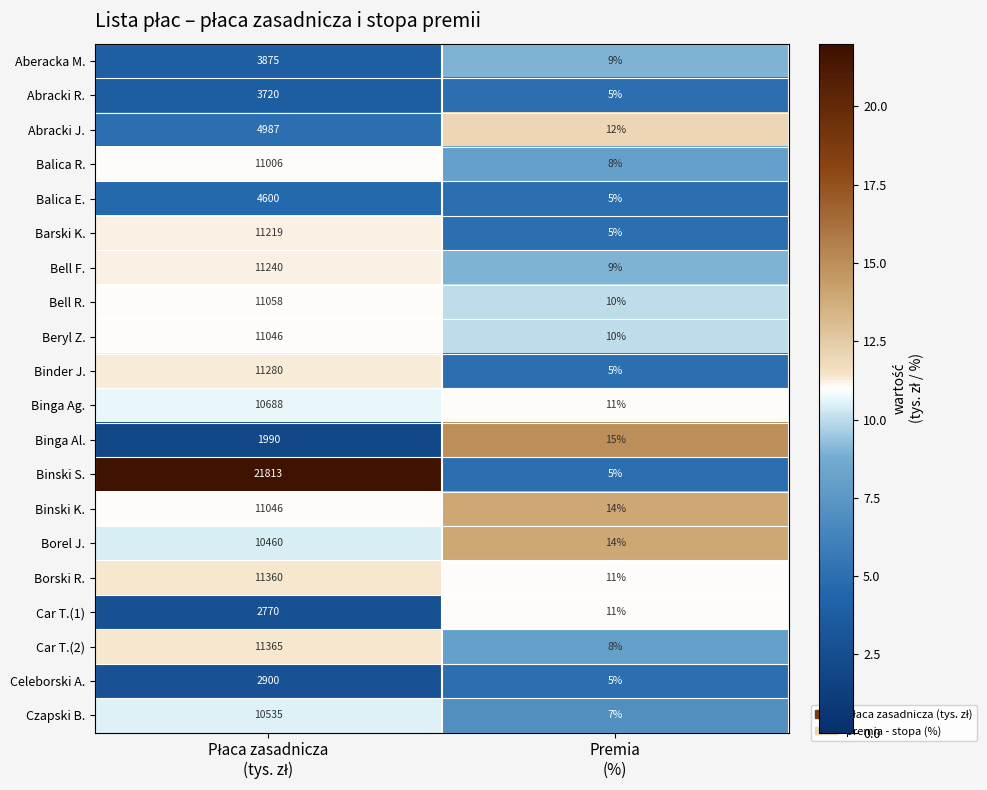

What is the highest value of the Binga Ag. series?

10688